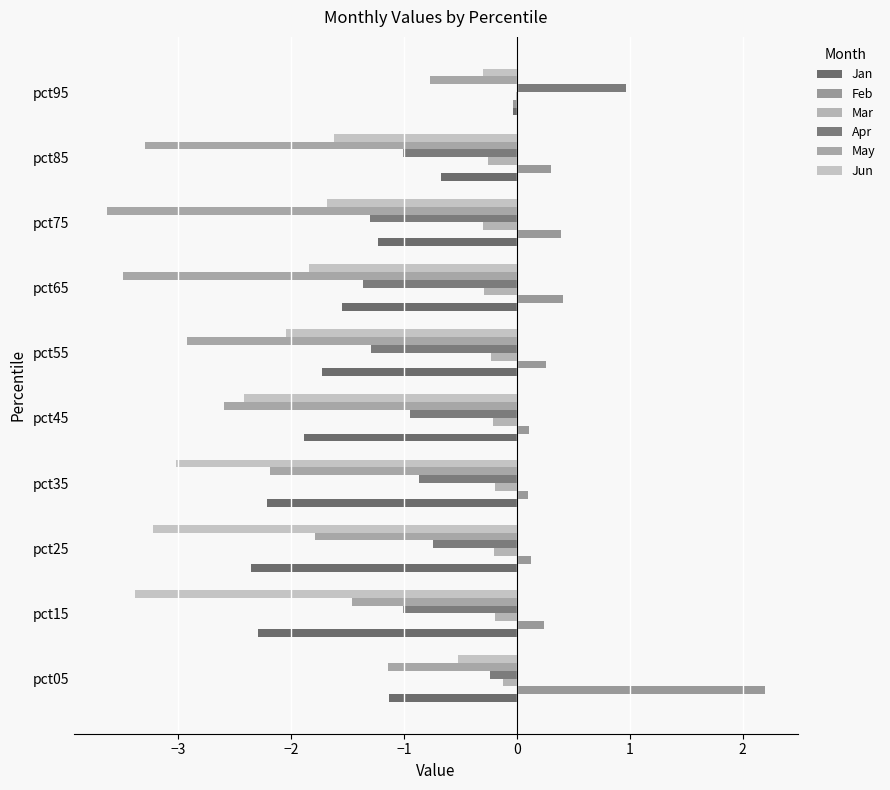

What is the greatest value displayed?

2.2